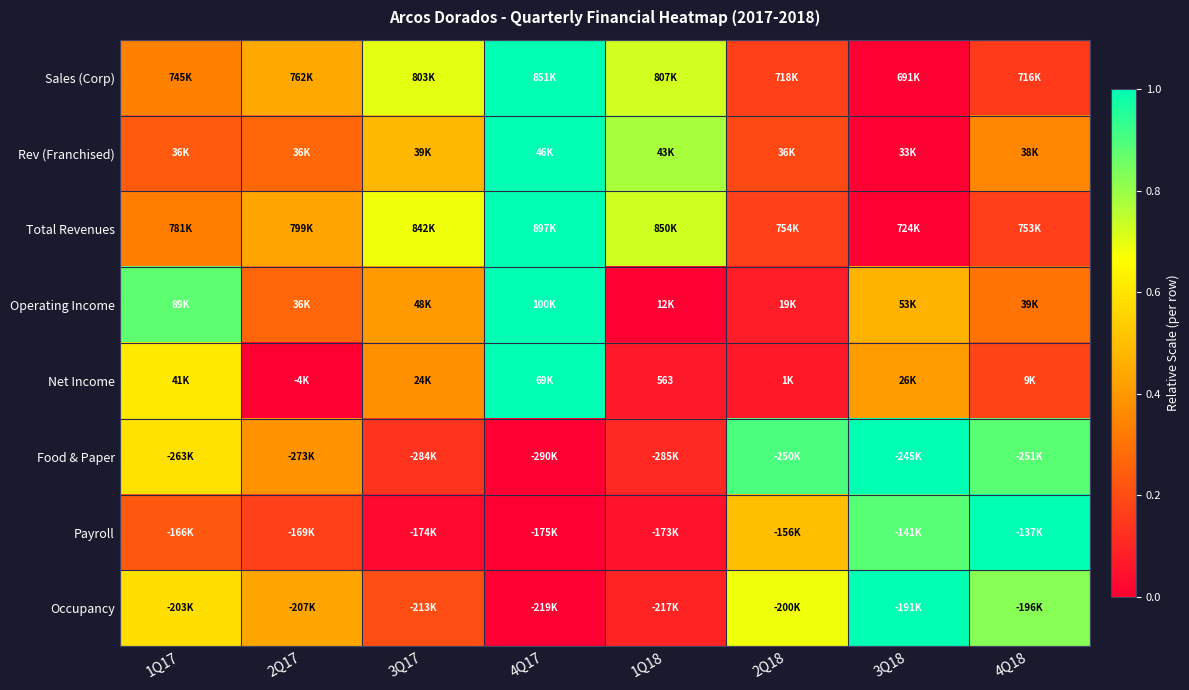

True or false: Sales (Corp) has a value of 0.3 at 1Q17.

True